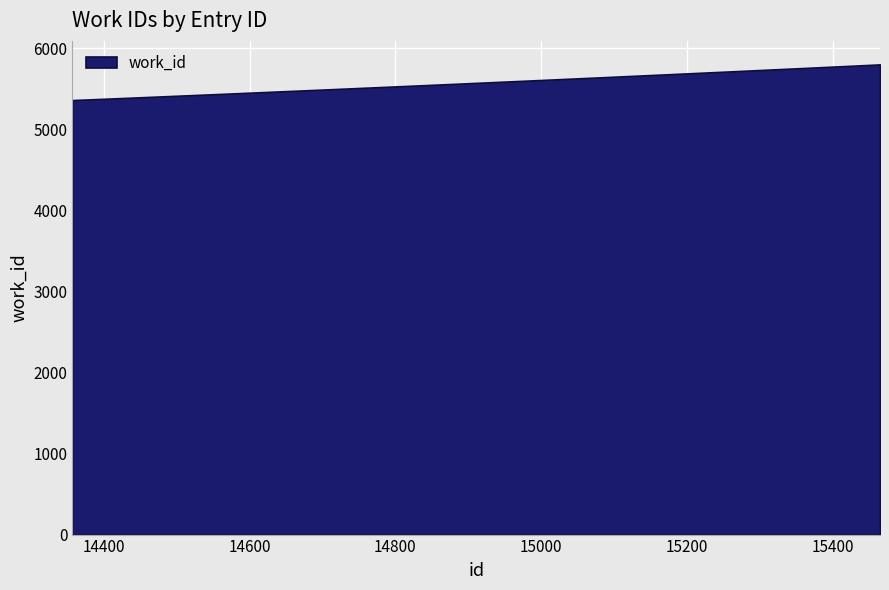

What is the minimum value shown in the chart?

5358.0